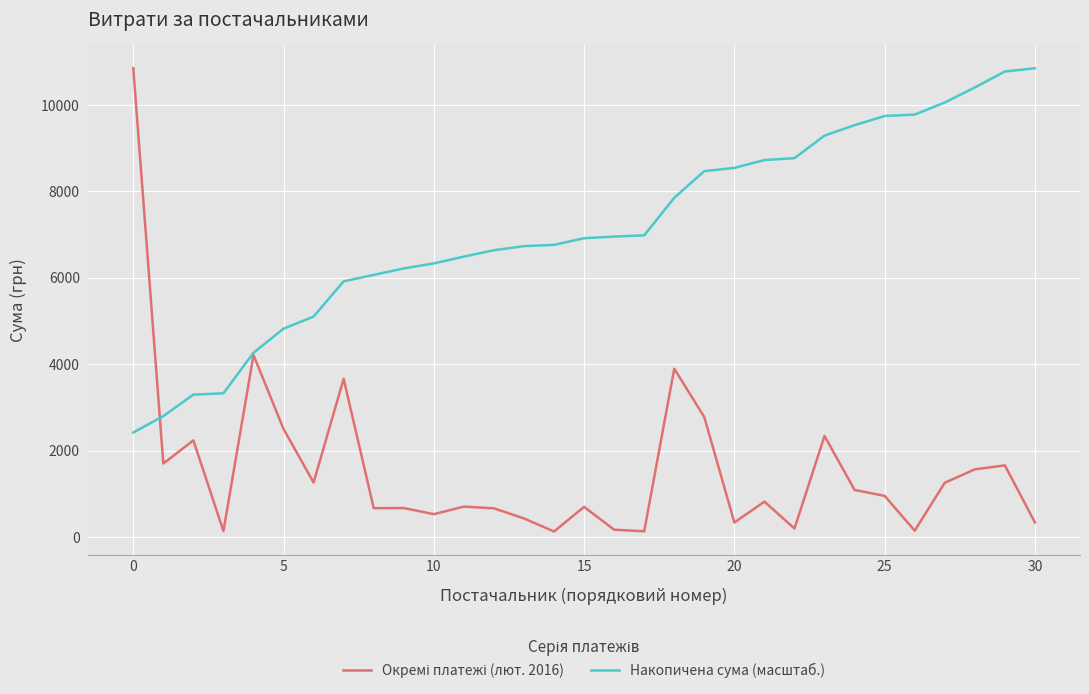

What is the greatest value displayed?

10843.7